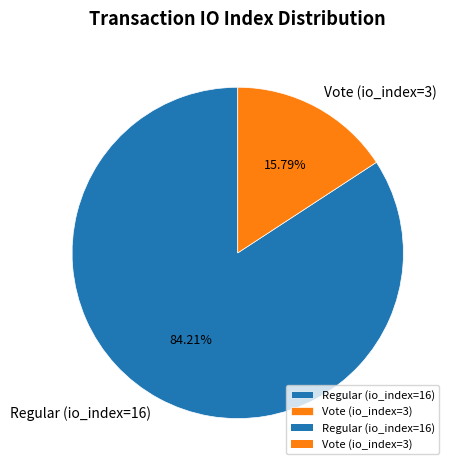

Does Vote (io_index=3) represent more than half of the total?

No